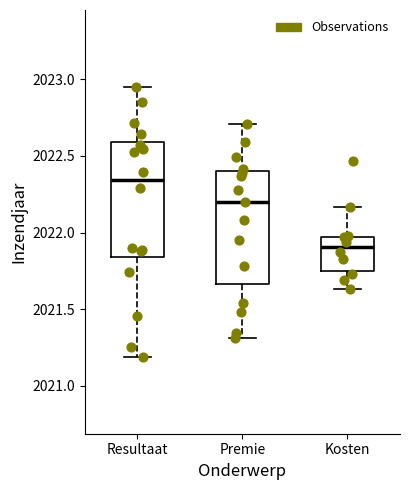

Reading left to right, transcribe this box plot: for each box, give where its median line is, the range the box spans, and where its two whiskers end, as read against the y-axis. The values are not printed on the chart, so give them approximately, as read against the axis.

Resultaat: median 2022.35, box 2021.85 to 2022.60, whiskers 2021.20 to 2022.95
Premie: median 2022.20, box 2021.65 to 2022.40, whiskers 2021.30 to 2022.70
Kosten: median 2021.90, box 2021.75 to 2021.95, whiskers 2021.65 to 2022.15